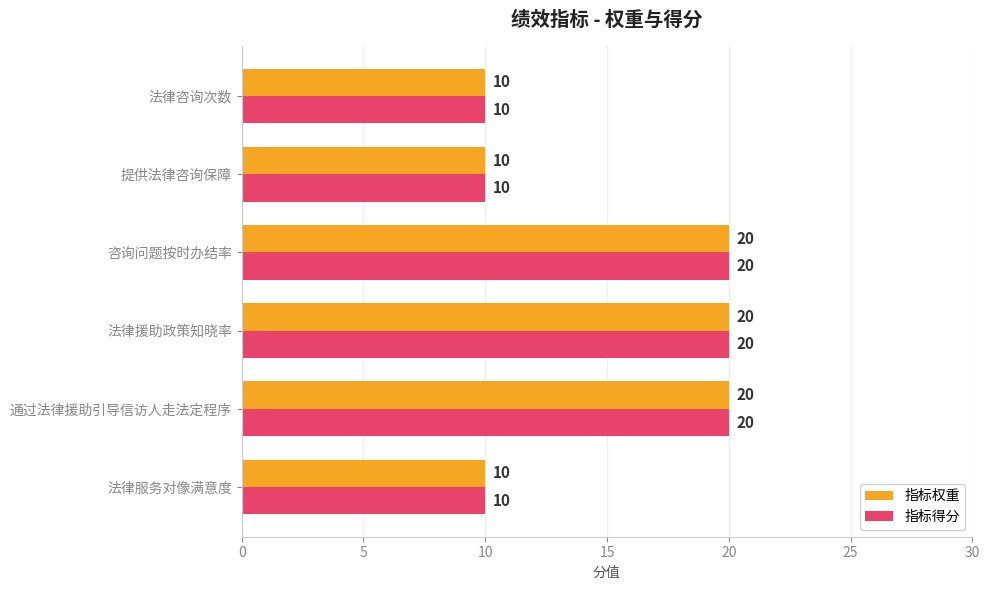

How many series are shown in this chart?

2